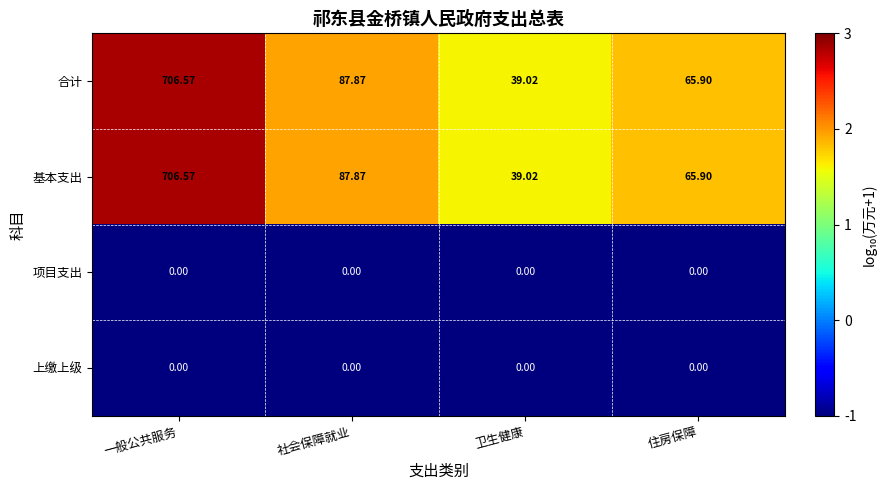

List the labels in order of 基本支出 value, smallest first.

卫生健康, 住房保障, 社会保障就业, 一般公共服务